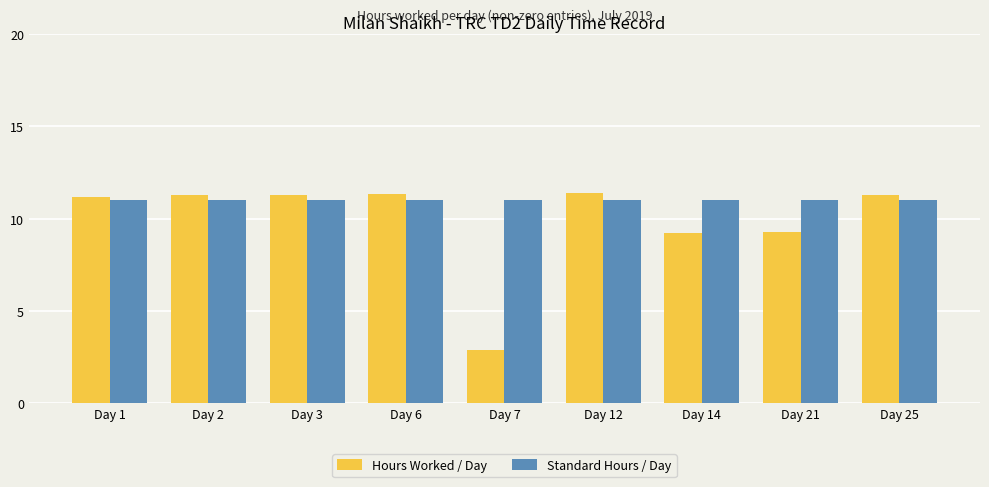

Reading left to right, what are all the values shown in this chart?

Hours Worked / Day: 11.2	11.3	11.3	11.3	2.9	11.4	9.2	9.3	11.3
Standard Hours / Day: 11.0	11.0	11.0	11.0	11.0	11.0	11.0	11.0	11.0